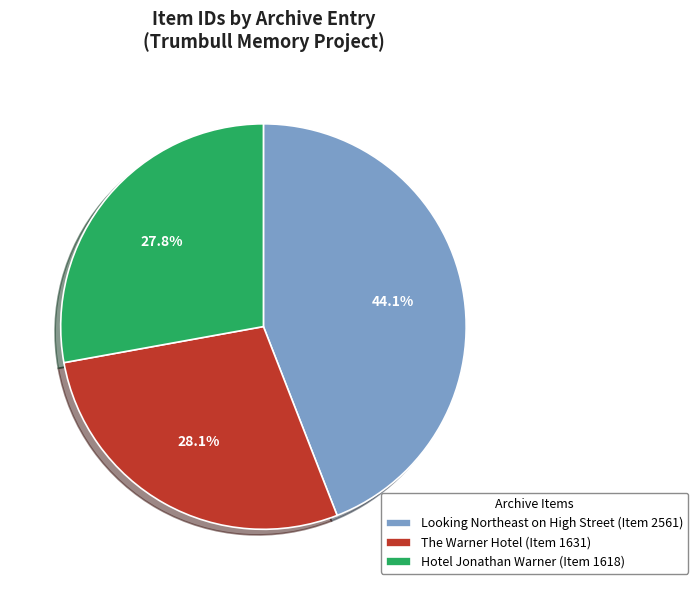

Does Hotel Jonathan Warner (Item 1618) represent more than half of the total?

No